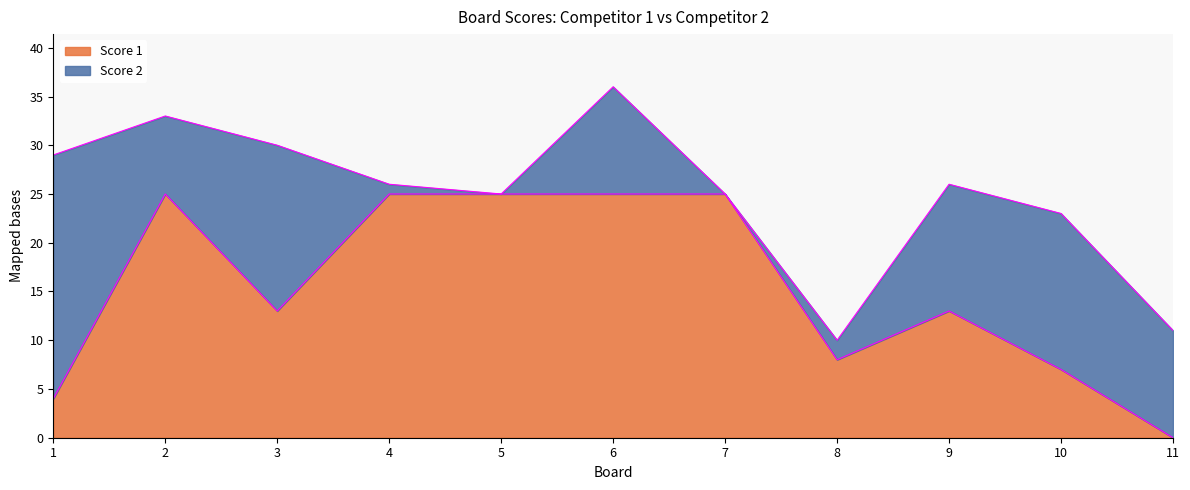

Which has a higher value, 11 or 10?

10